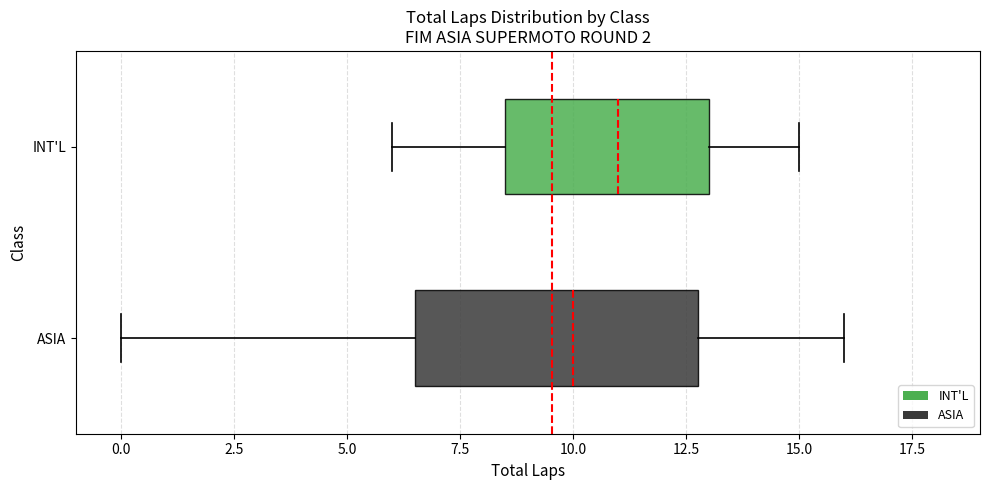

Reading bottom to top, transcribe this box plot: for each box, give where its median line is, the range the box spans, and where its two whiskers end, as read against the x-axis. The values are not printed on the chart, so give them approximately, as read against the axis.

ASIA: median 10.0, box 6.5 to 13.0, whiskers 0.0 to 16.0
INT'L: median 11.0, box 8.5 to 13.0, whiskers 6.0 to 15.0